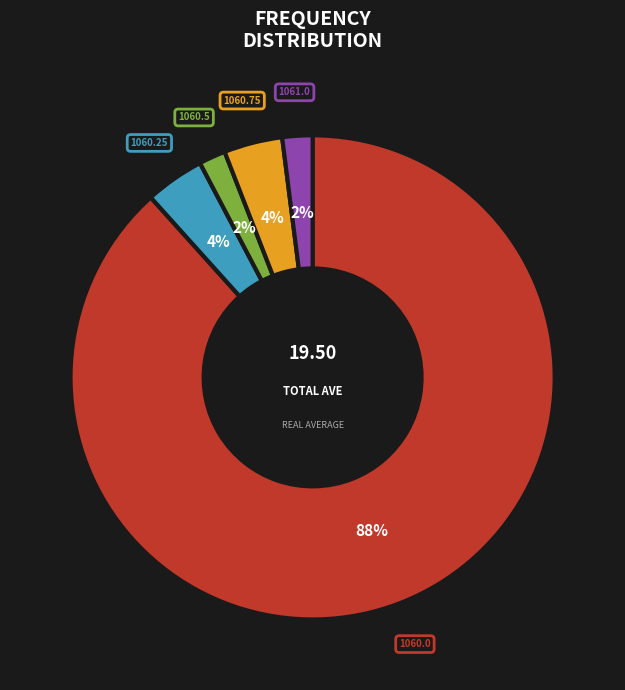

To the nearest percent, what is the average slice percentage?

20%